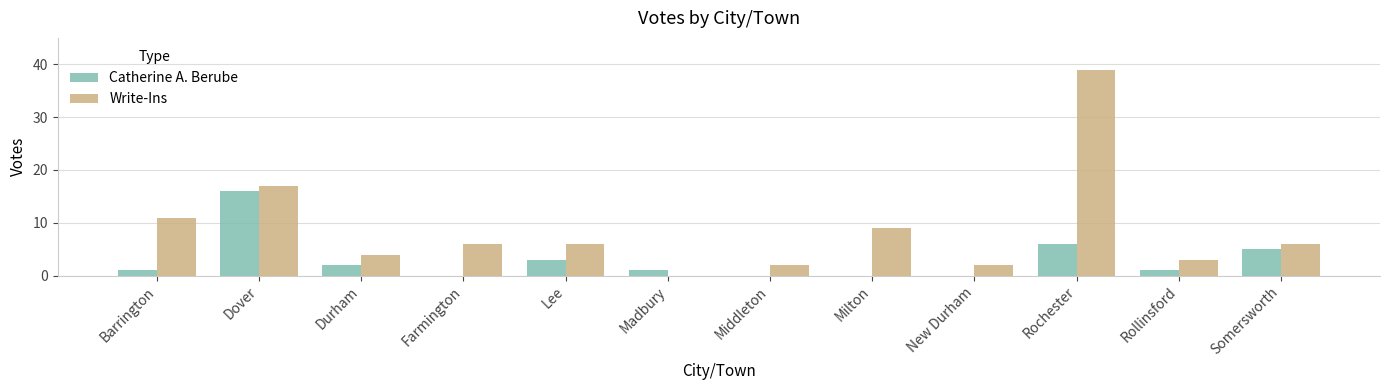

Where is Catherine A. Berube nearest to the value 8?

Rochester